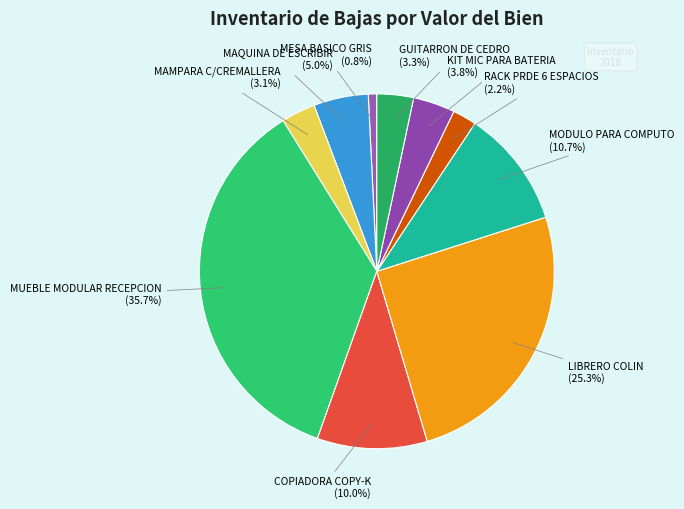

What percentage is the GUITARRON DE CEDRO slice, to the nearest percent?

3%